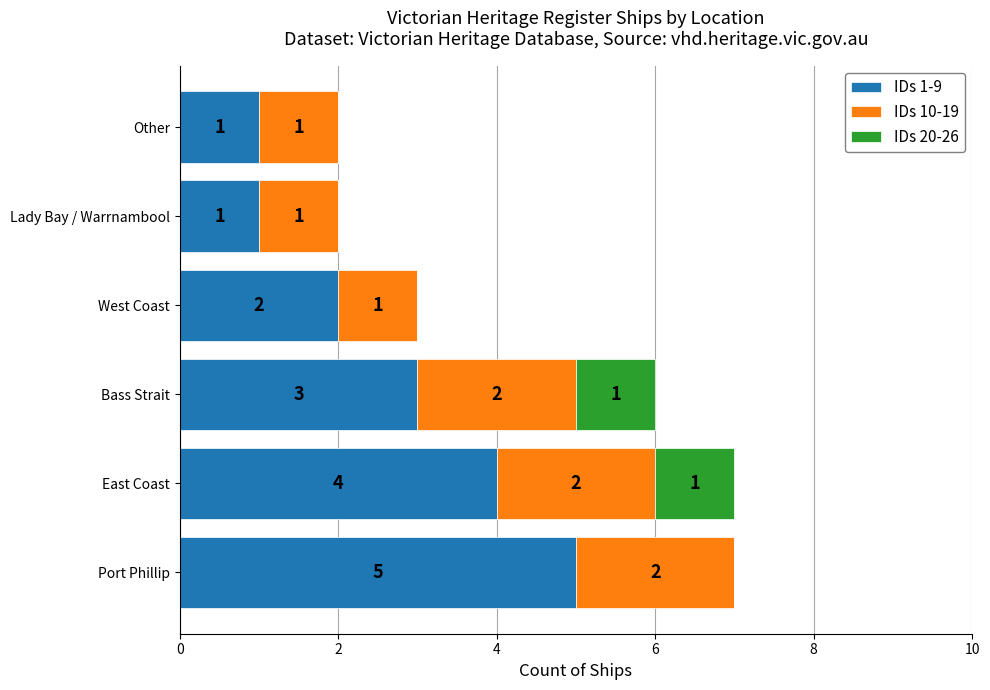

How many IDs 1-9 values are between 1 and 4?

5